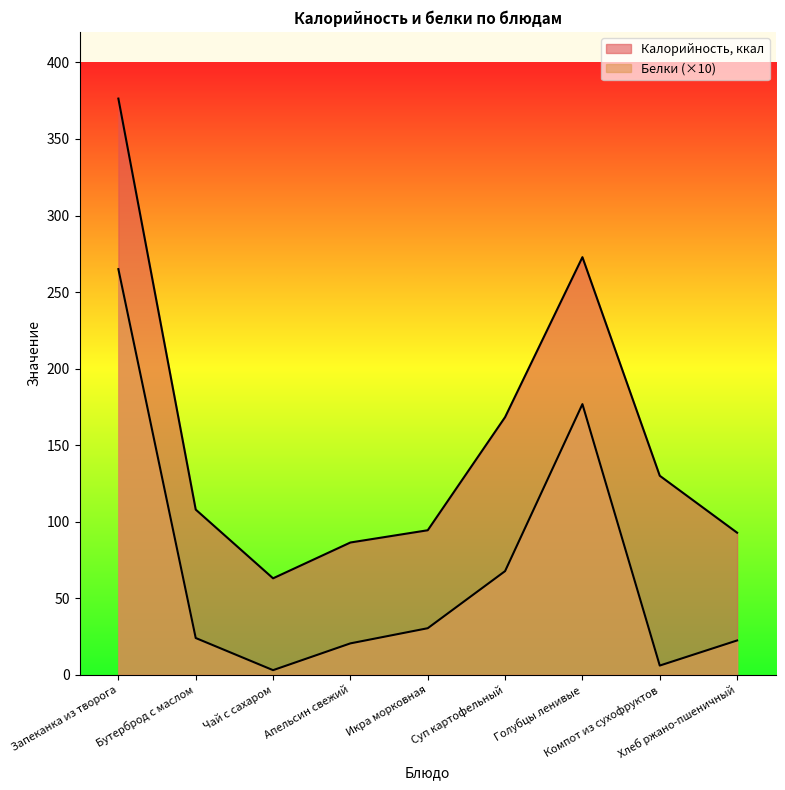

The value of Белки at Голубцы ленивые is 176.8. True or false?

True